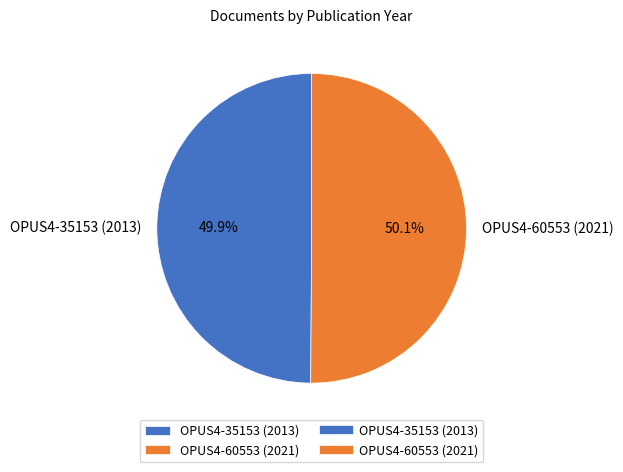

Does any single category account for the majority?

Yes